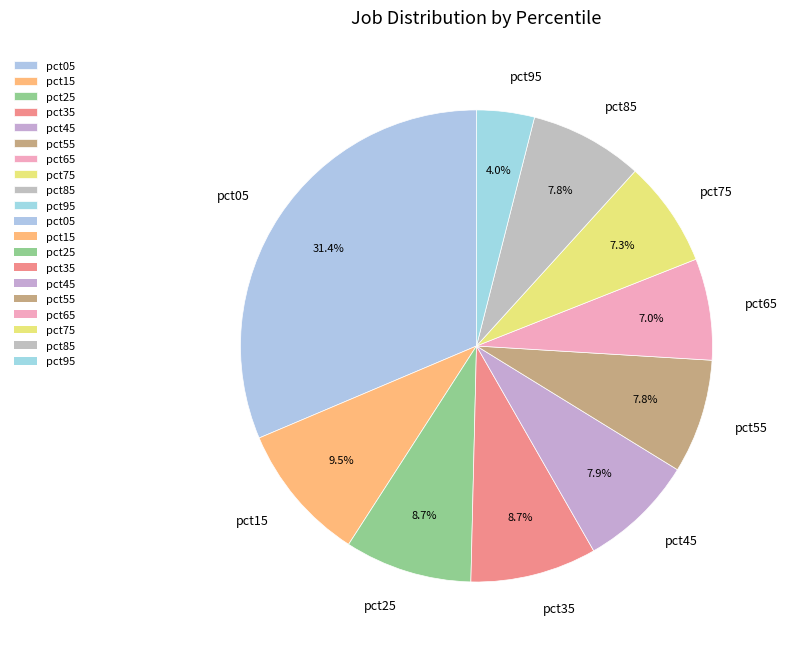

Does pct65 represent more than half of the total?

No